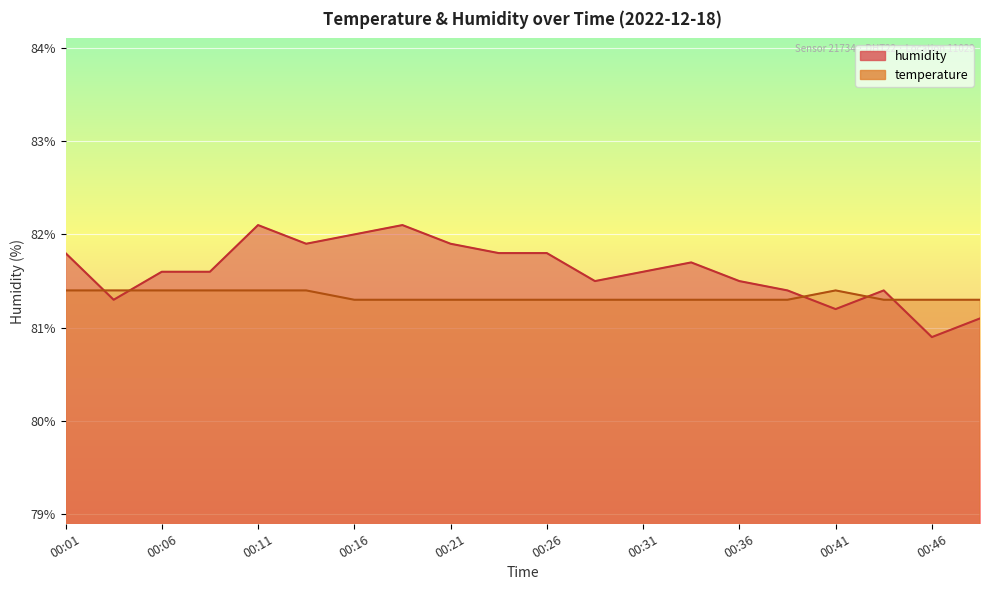

At 00:36, list the series in order from smallest to largest.

temperature, humidity